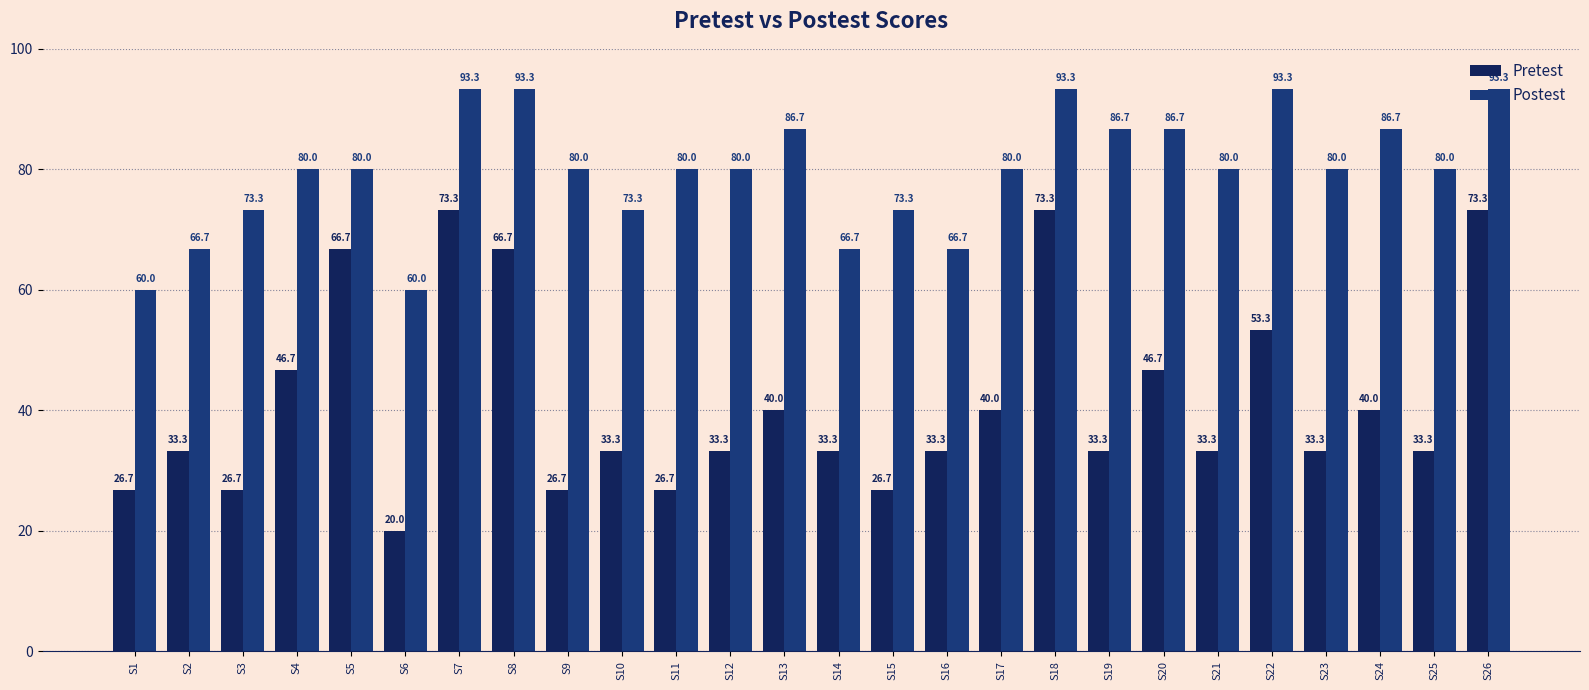

Is the value of Postest at S1 greater than the value of Pretest at S7?

No